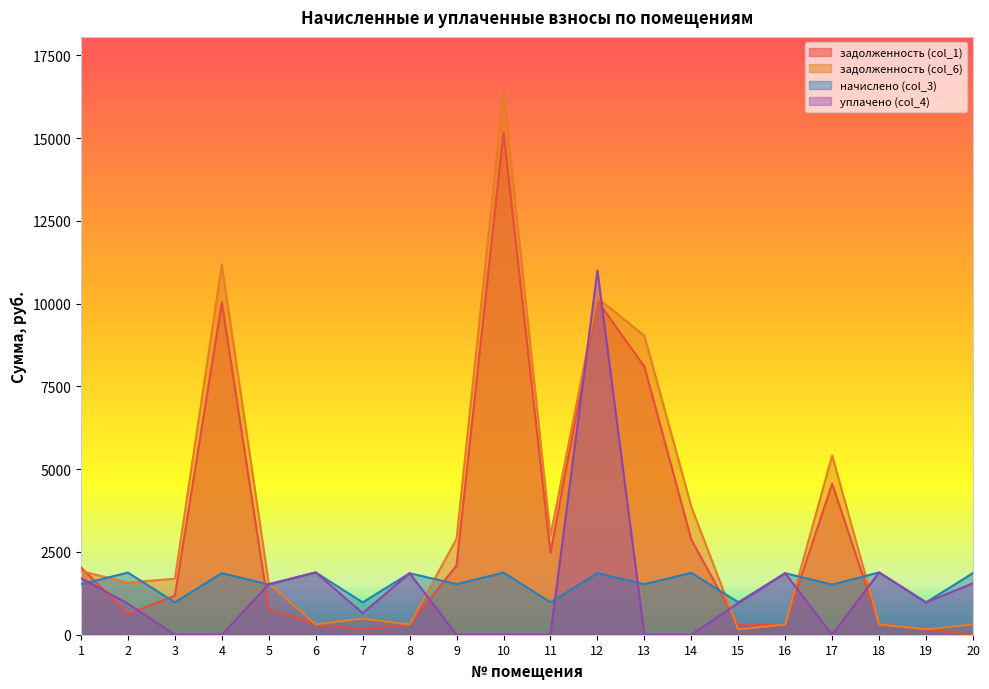

At how many categories does at least one series exceed 10960?

3